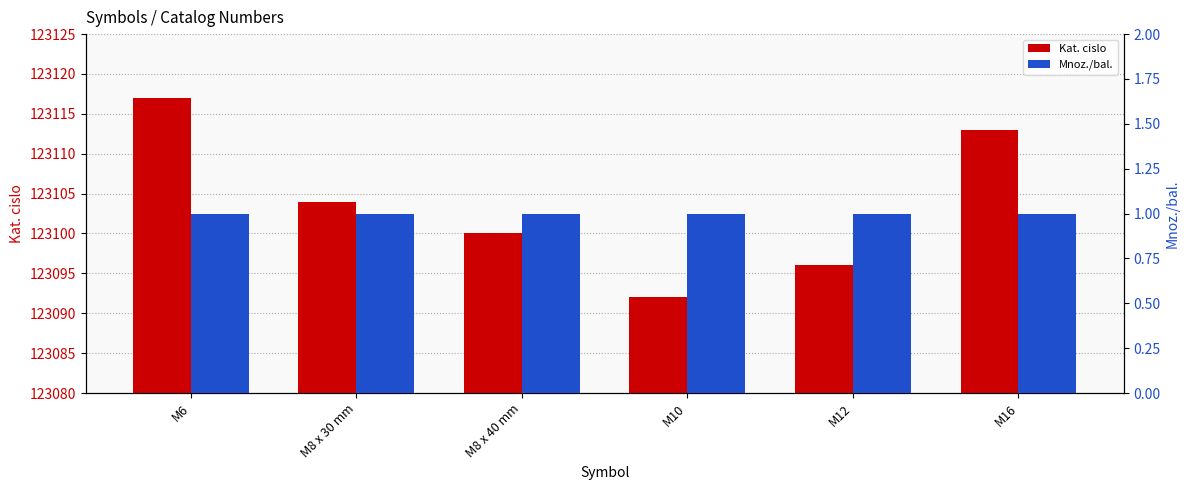

What are all the series names shown in the legend?

Kat. cislo, Mnoz./bal.